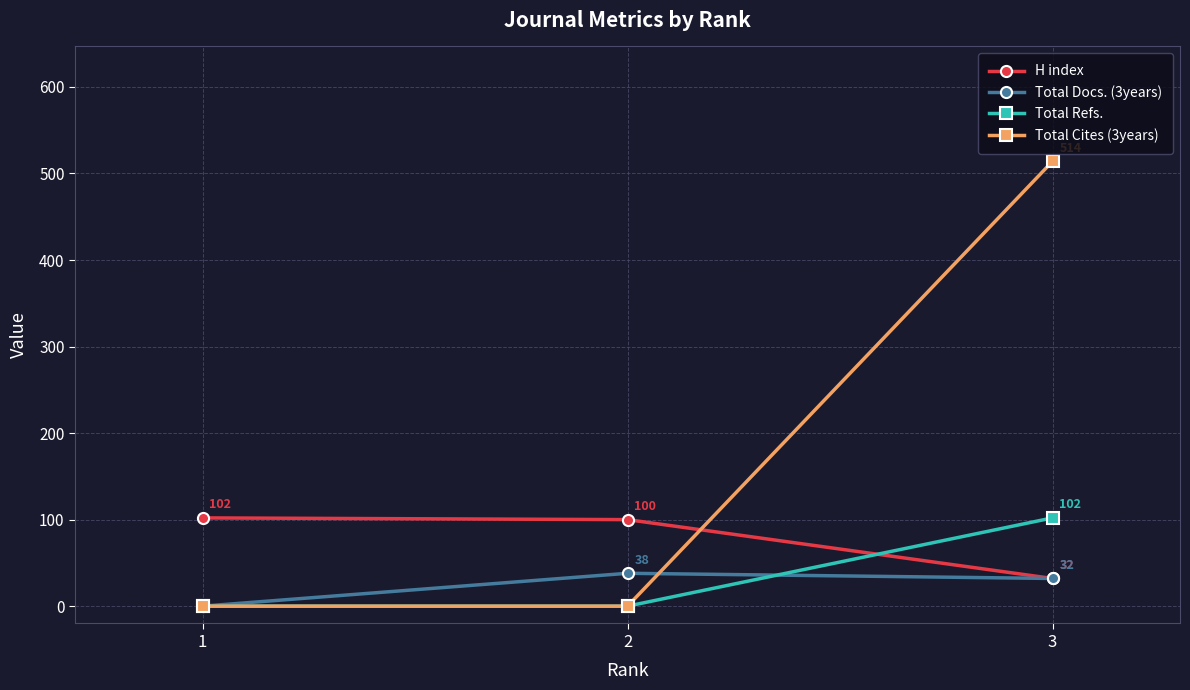

The Total Refs. series shows -56 at 1. True or false?

False